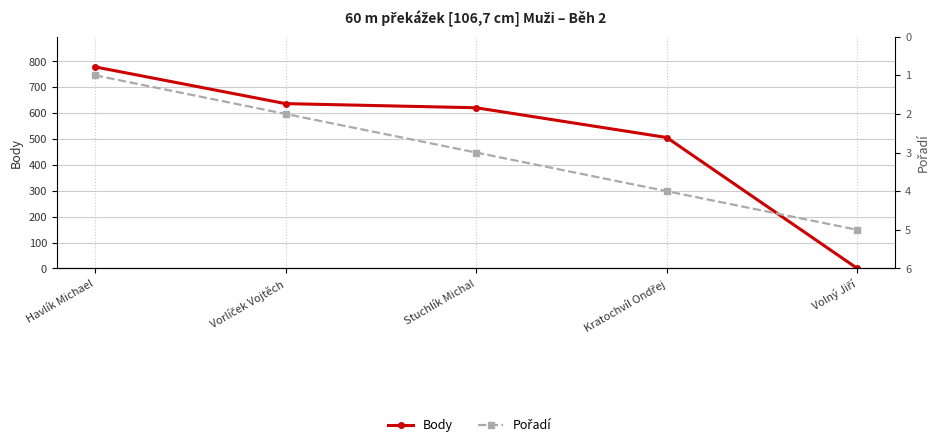

Where does the Body series first go above 621?

Havlík Michael